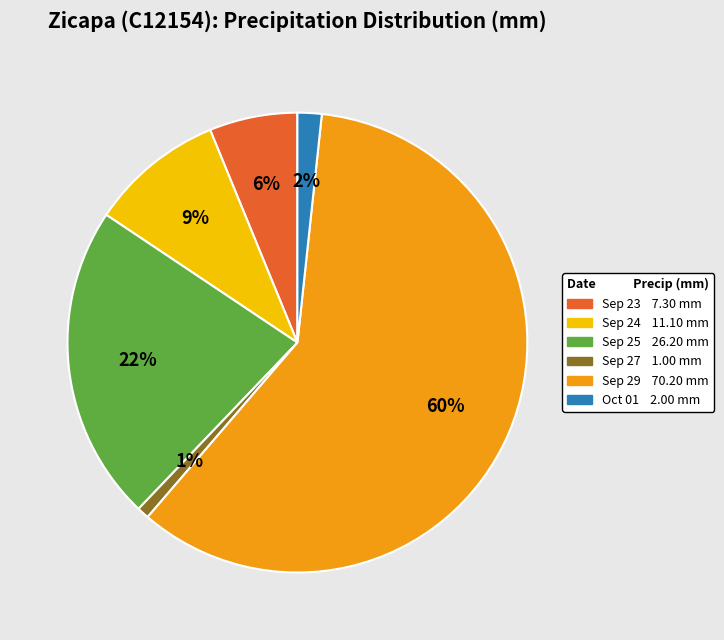

To the nearest percent, what is the difference between the largest and smallest slice percentages?

59%